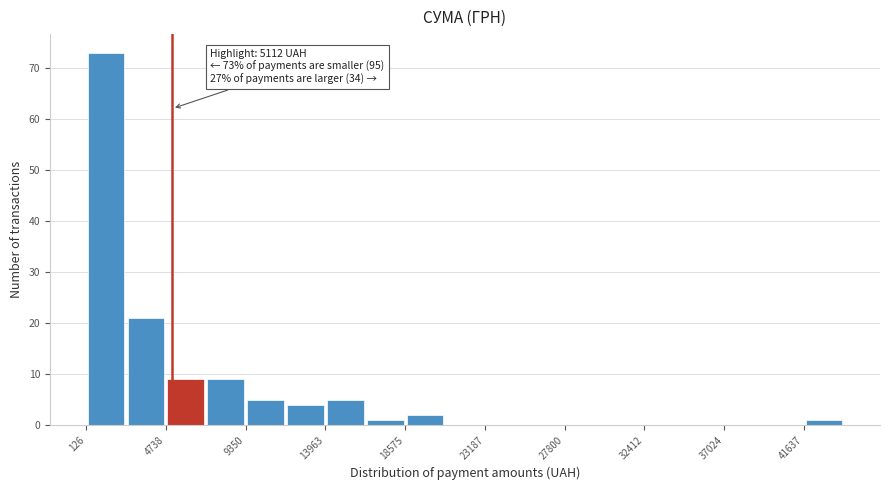

Over which range of the x-axis is the bar tallest?

0 to 2500